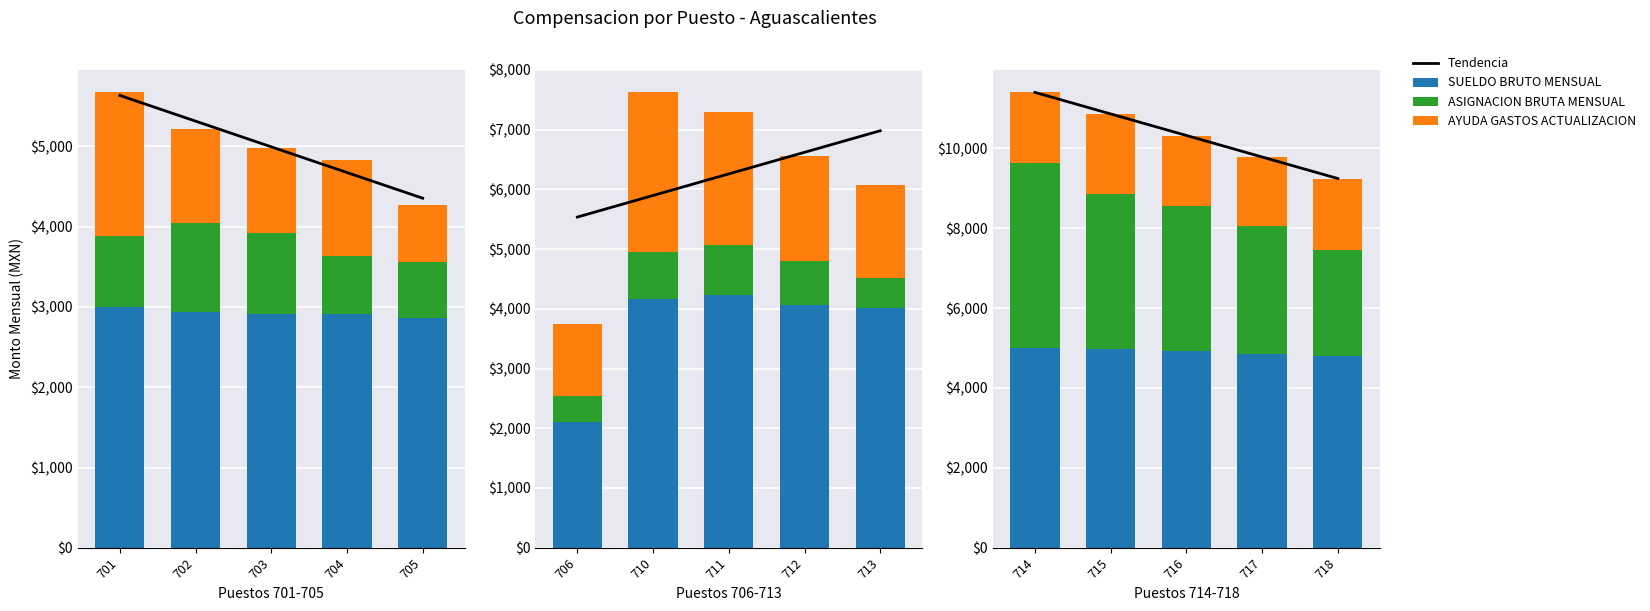

How many data points does each series have?

5